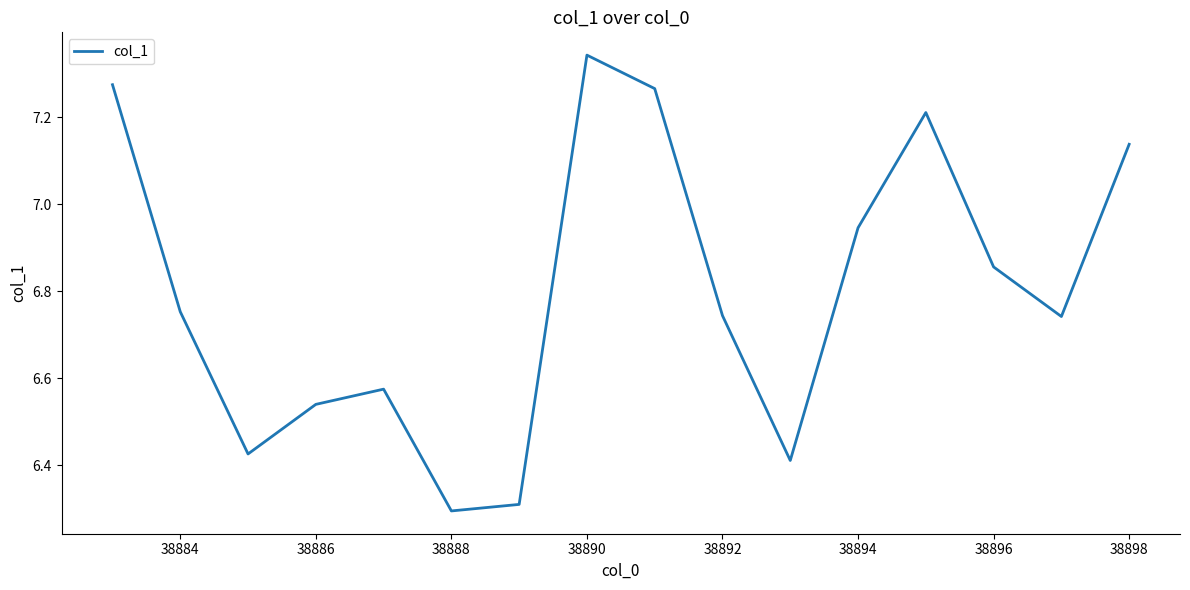

What is the smallest value displayed?

6.3